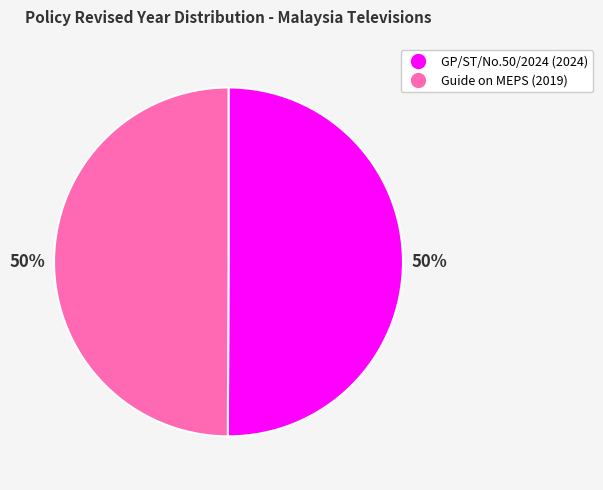

To the nearest percent, what is the average slice percentage?

50%